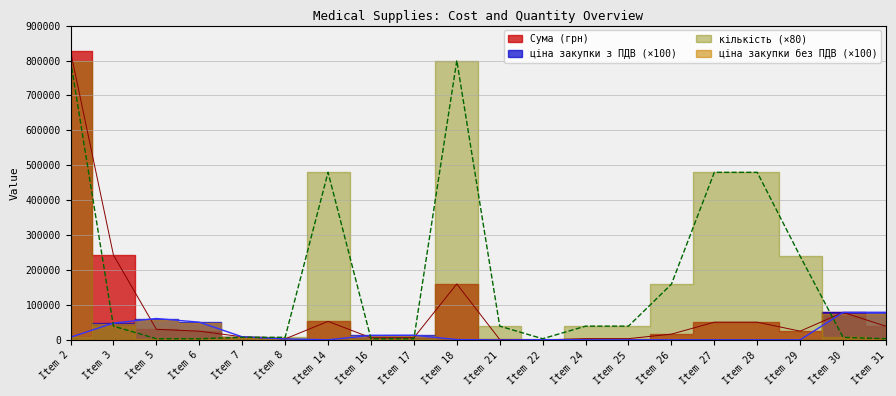

What is the maximum value for кількість?

800000.0